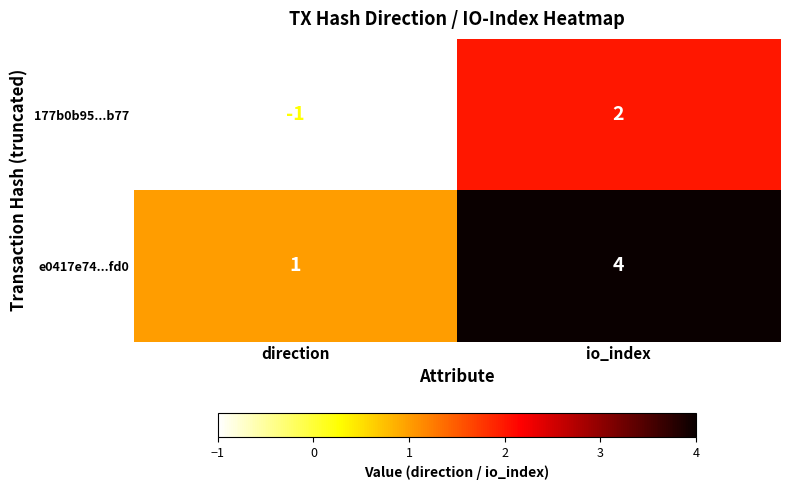

How many distinct data groups are displayed?

2